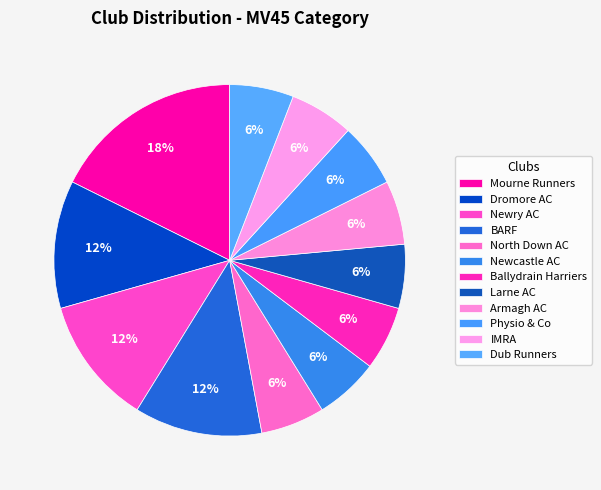

To the nearest percent, what is the difference between the Mourne Runners and Newcastle AC slice percentages?

12%